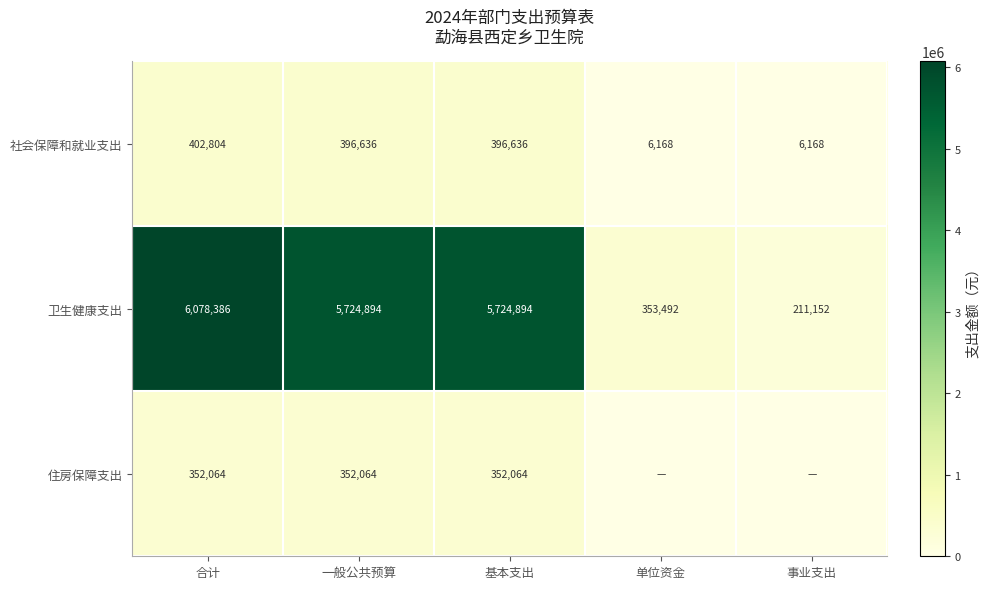

What is the difference between the 社会保障和就业支出 values at 单位资金 and 合计?

396636